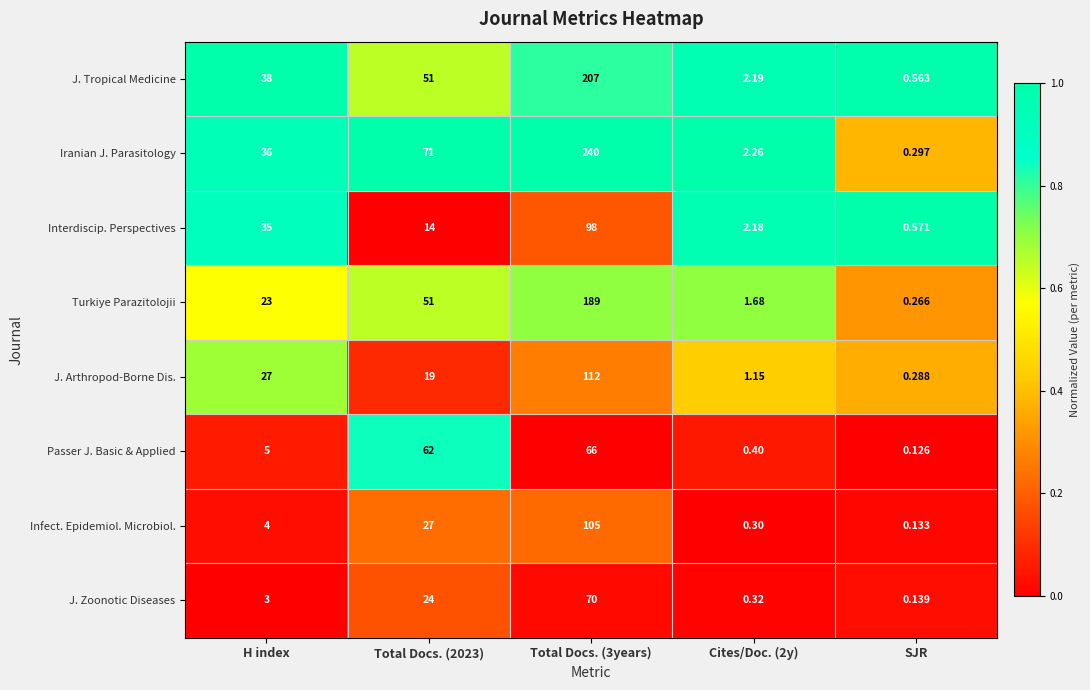

At H index, list the series in order from smallest to largest.

J. Zoonotic Diseases, Infect. Epidemiol. Microbiol., Passer J. Basic & Applied, Turkiye Parazitolojii, J. Arthropod-Borne Dis., Interdiscip. Perspectives, Iranian J. Parasitology, J. Tropical Medicine